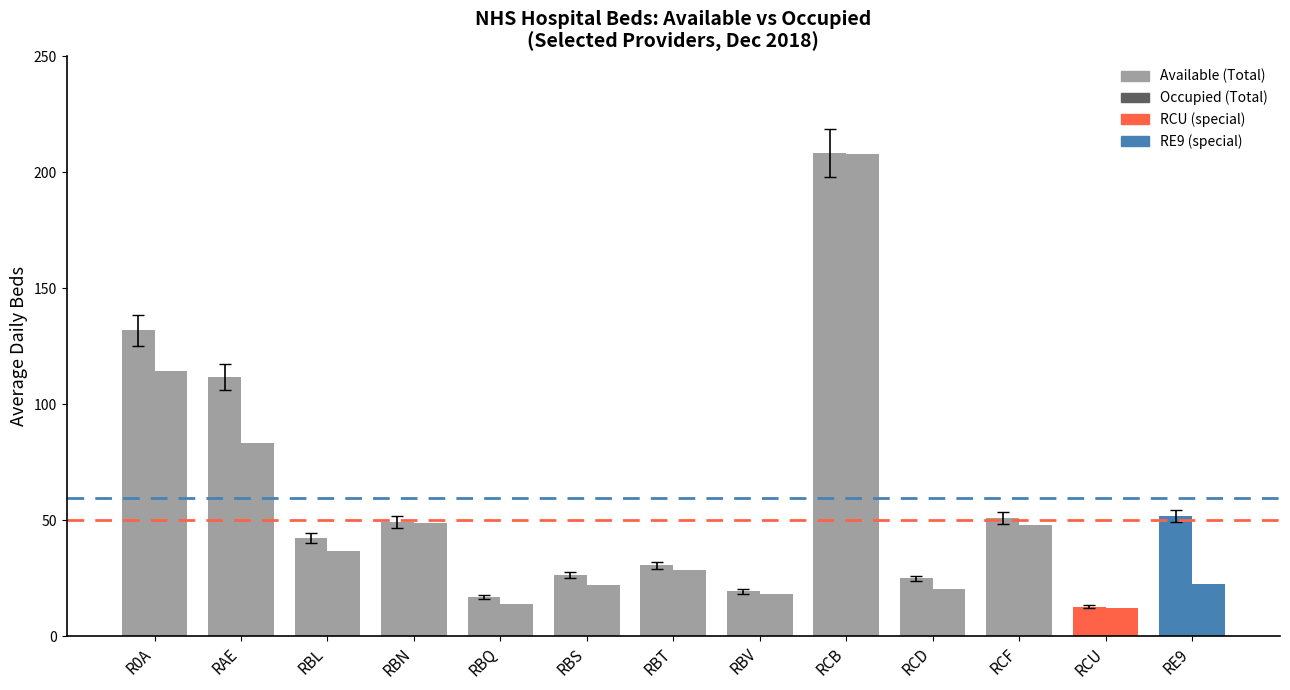

What is the spread (max minus min) of values at RE9?

29.5